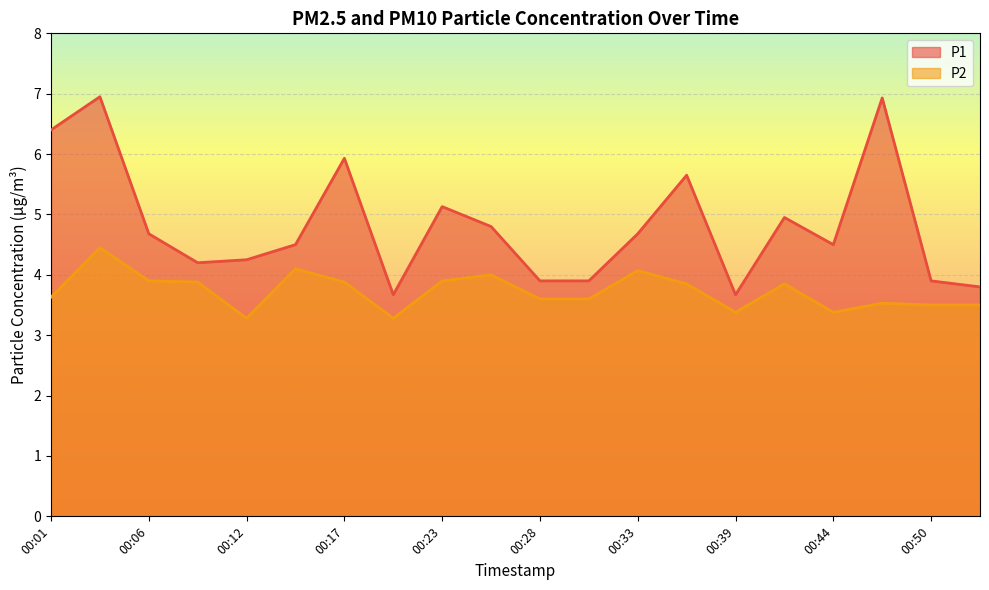

True or false: P2 and P1 cross at least once.

False